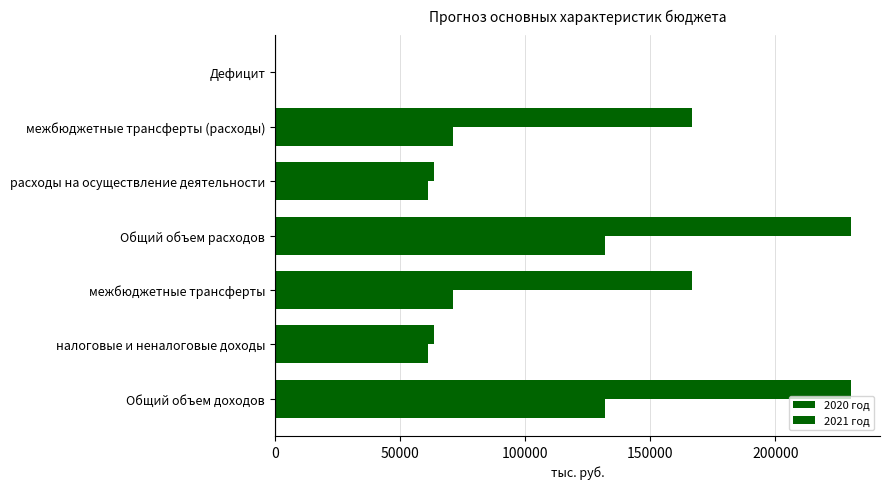

Which series has the largest total across all categories?

2021 год